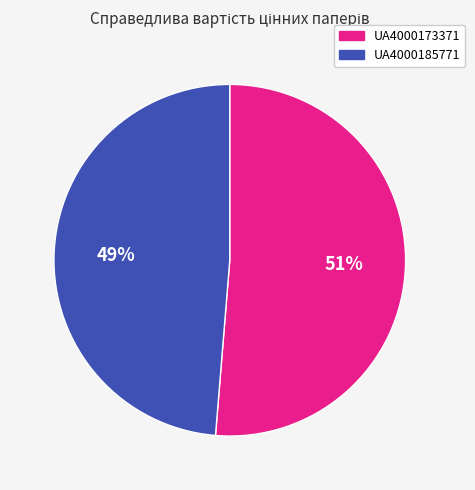

To the nearest percent, what portion does UA4000173371 represent?

51%